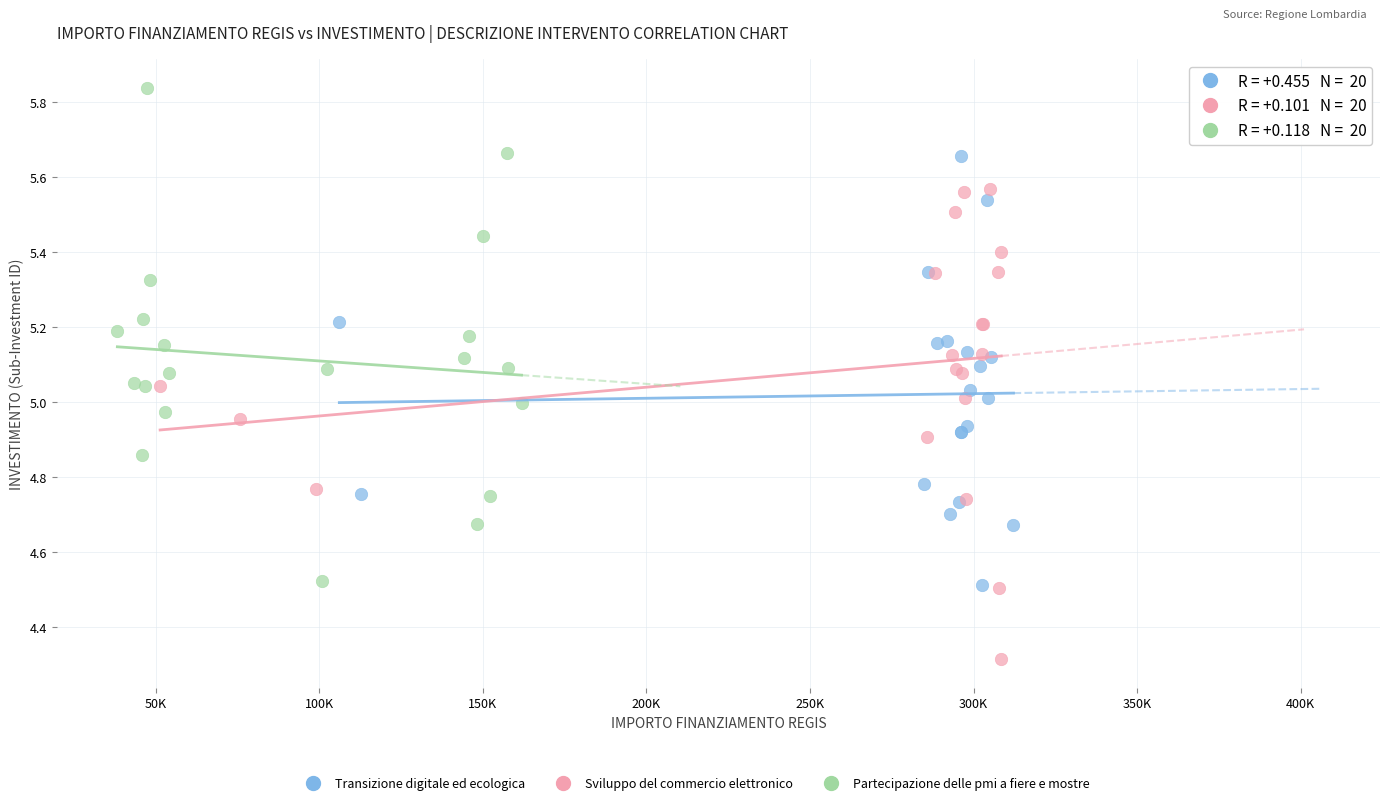

Which series contains the lowest Y value?

Sviluppo del commercio elettronico